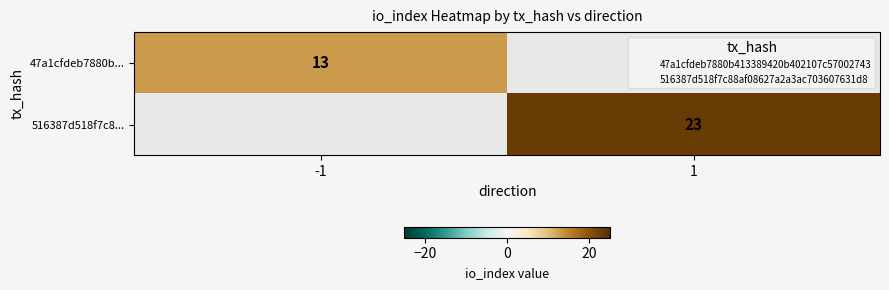

What is the maximum value shown in the chart?

23